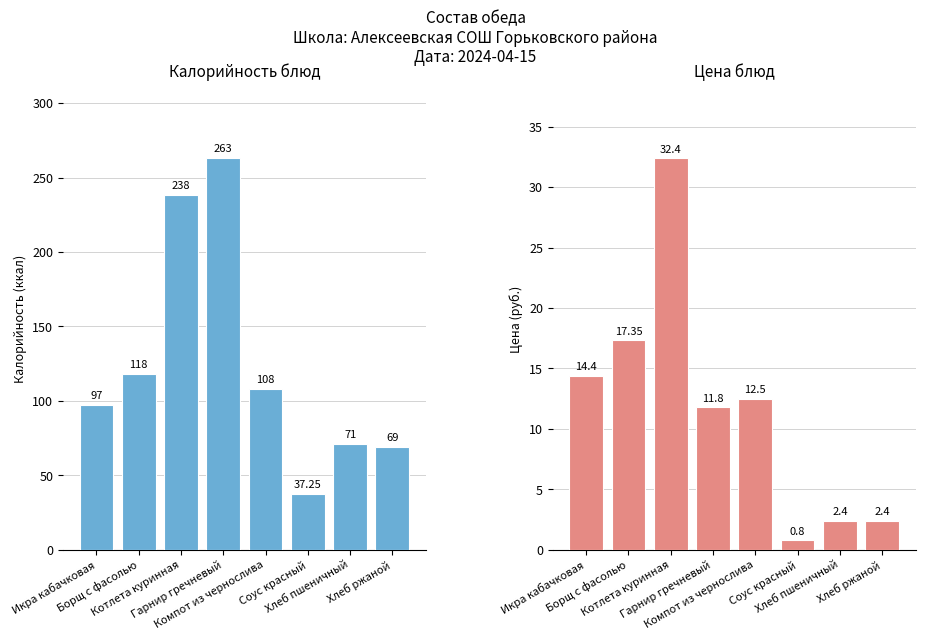

The value of Цена at Гарнир гречневый is 11.8. True or false?

True